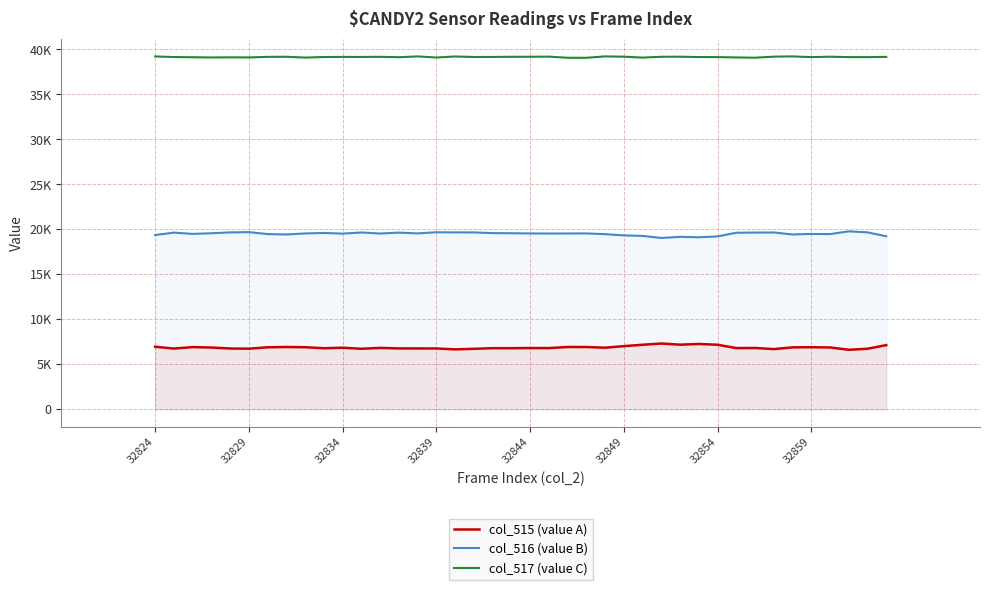

At which label does col_515 (value A) first exceed 6839?

32824